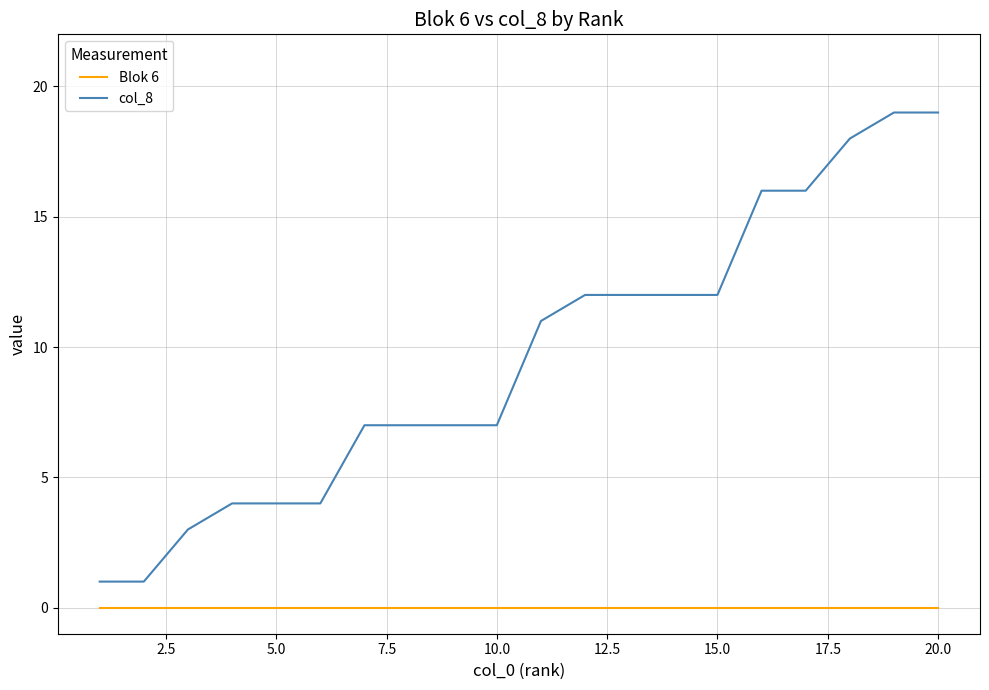

True or false: Blok 6 and col_8 cross at least once.

False